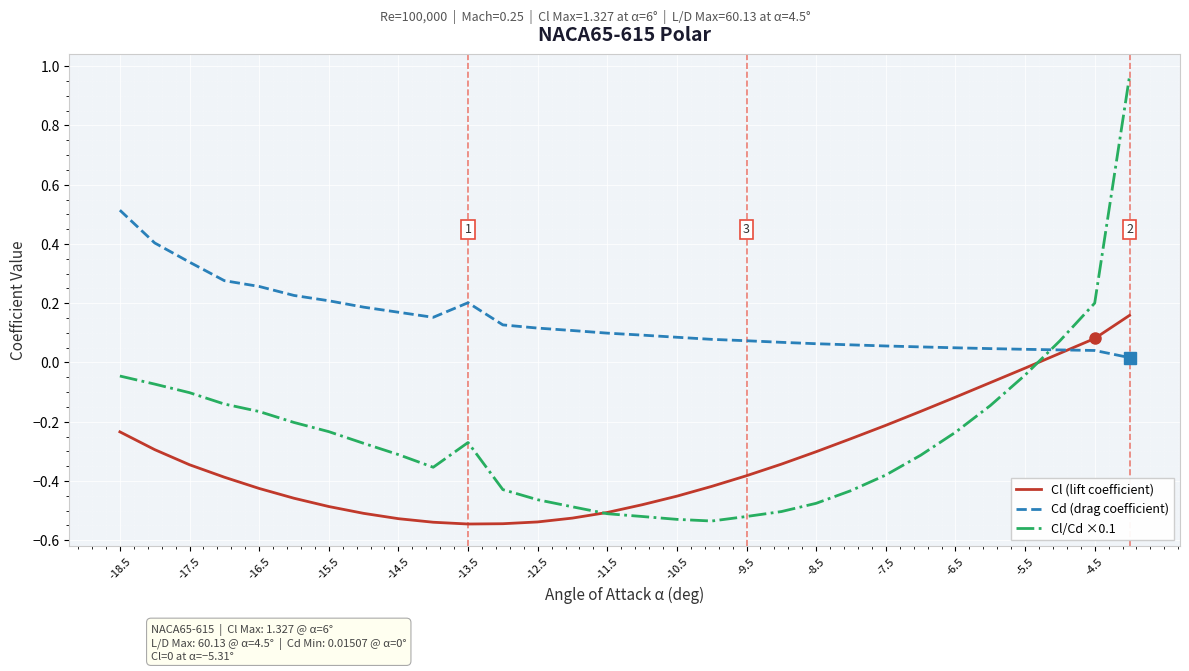

How many intersections are there between Cl (lift coefficient) and Cd (drag coefficient)?

1